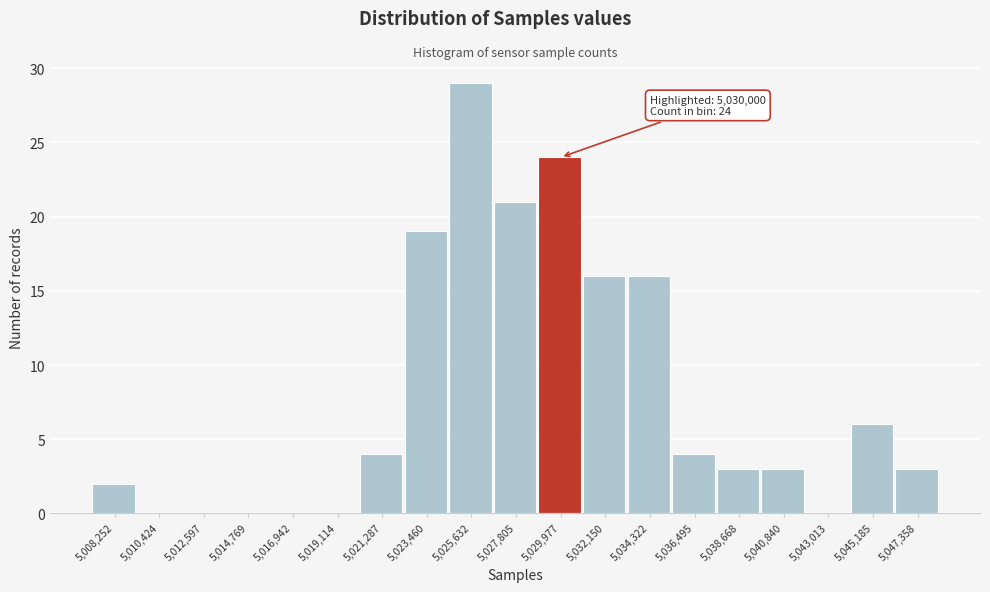

Reading left to right, what are all the values shown in this chart?

5,008,252=2	5,010,424=0	5,012,597=0	5,014,769=0	5,016,942=0	5,019,114=0	5,021,287=4	5,023,460=19	5,025,632=29	5,027,805=21	5,029,977=24	5,032,150=16	5,034,322=16	5,036,495=4	5,038,668=3	5,040,840=3	5,043,013=0	5,045,185=6	5,047,358=3